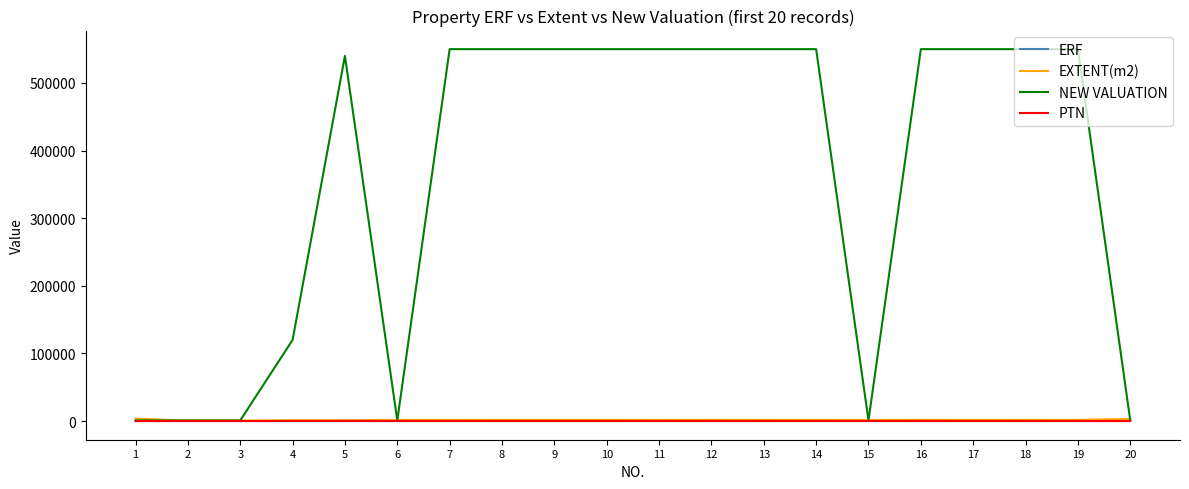

Which series changed the most between 4 and 14?

NEW VALUATION